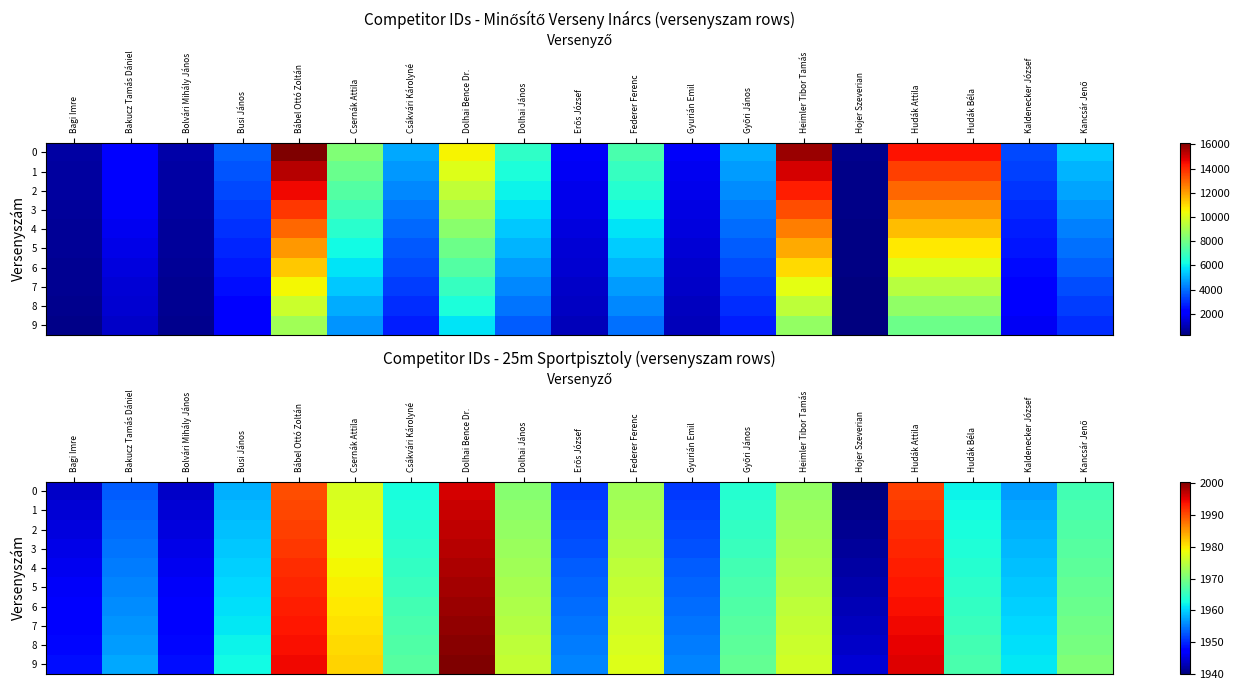

Rank the series at Bolvári Mihály János from highest to lowest value.

9, 8, 7, 6, 5, 4, 3, 2, 1, 0